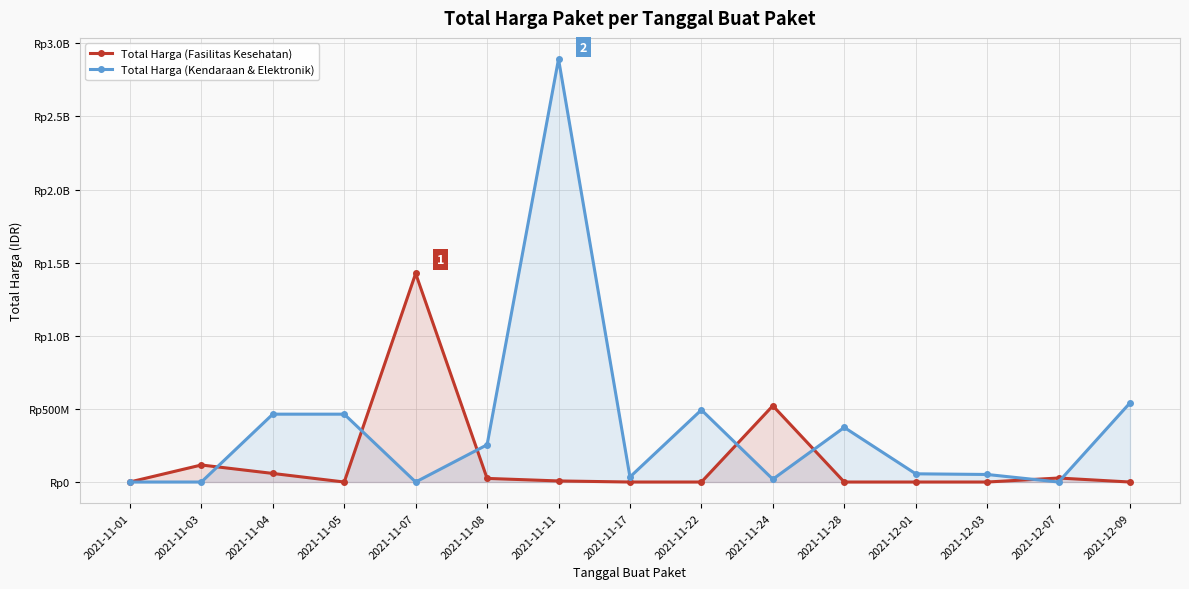

At which label does Total Harga (Kendaraan & Elektronik) first exceed 56152800?

2021-11-04